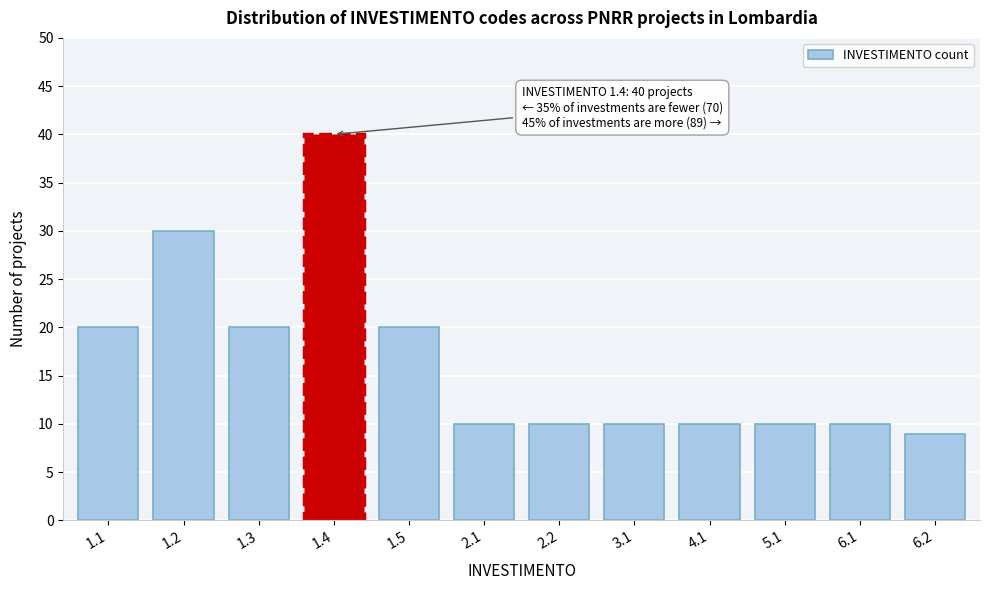

Reading right to left, list all the values displayed in this chart.

6.2=9	6.1=10	5.1=10	4.1=10	3.1=10	2.2=10	2.1=10	1.5=20	1.4=40	1.3=20	1.2=30	1.1=20